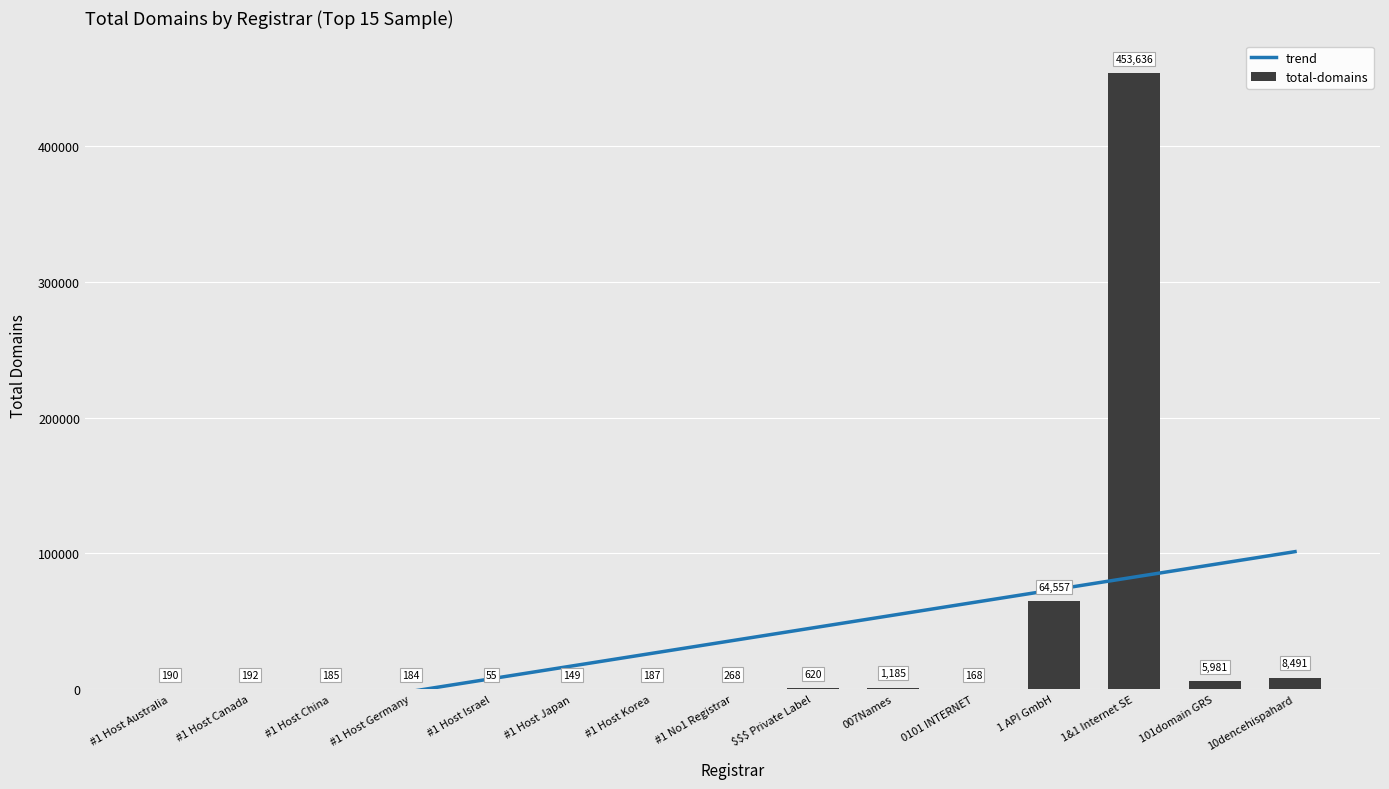

Which category has the highest value across all series?

1&1 Internet SE